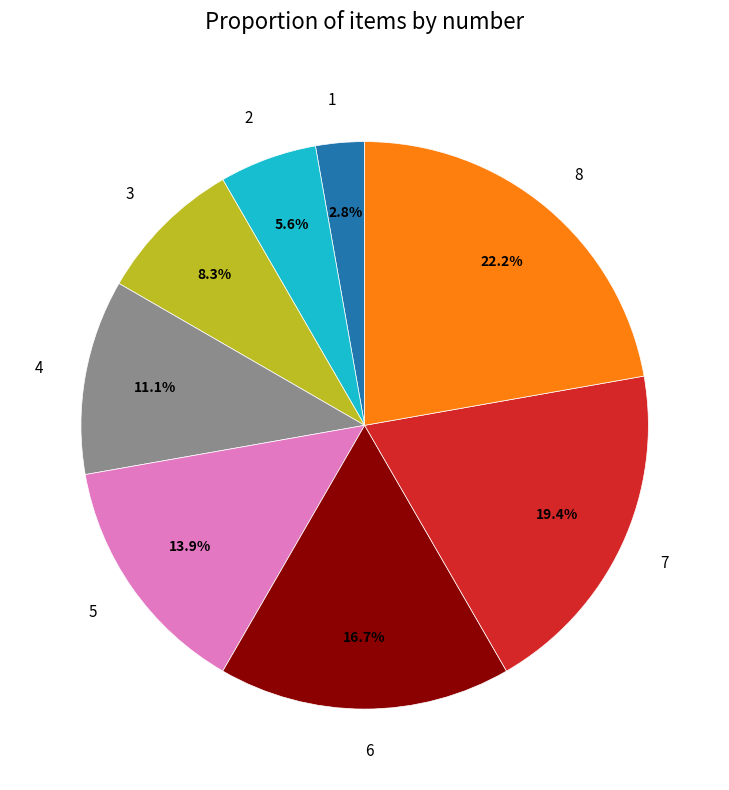

How many slices are in this pie chart?

8